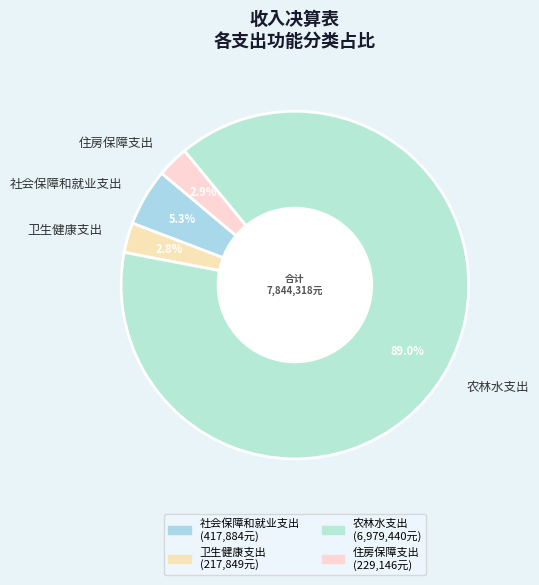

Count the number of slices in the pie.

4